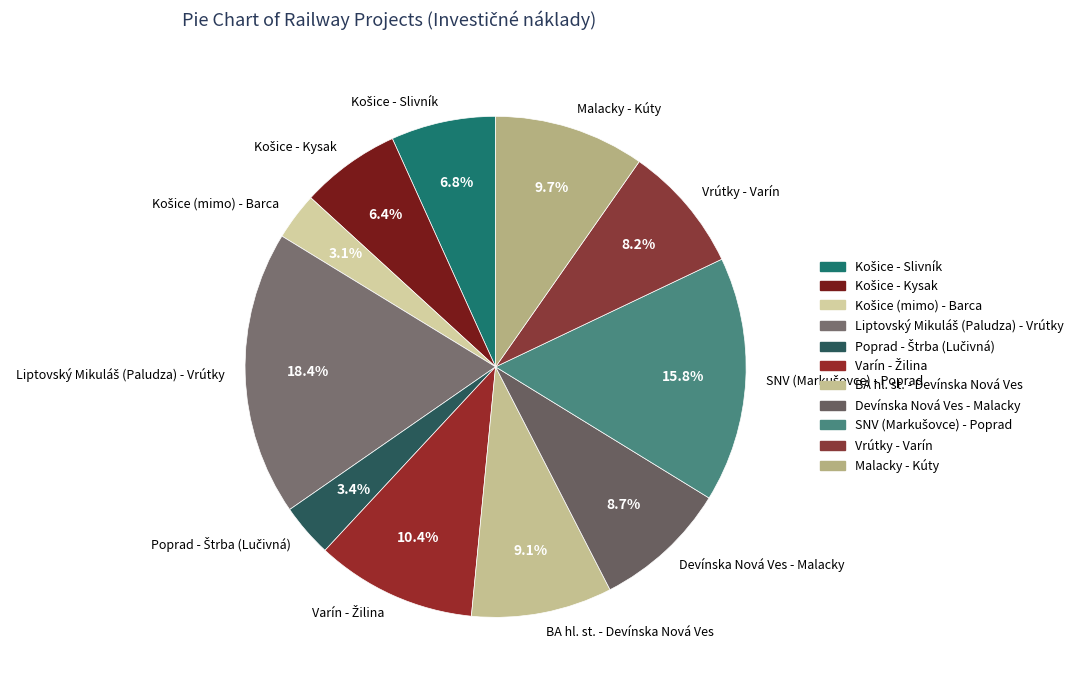

Count the number of slices in the pie.

11